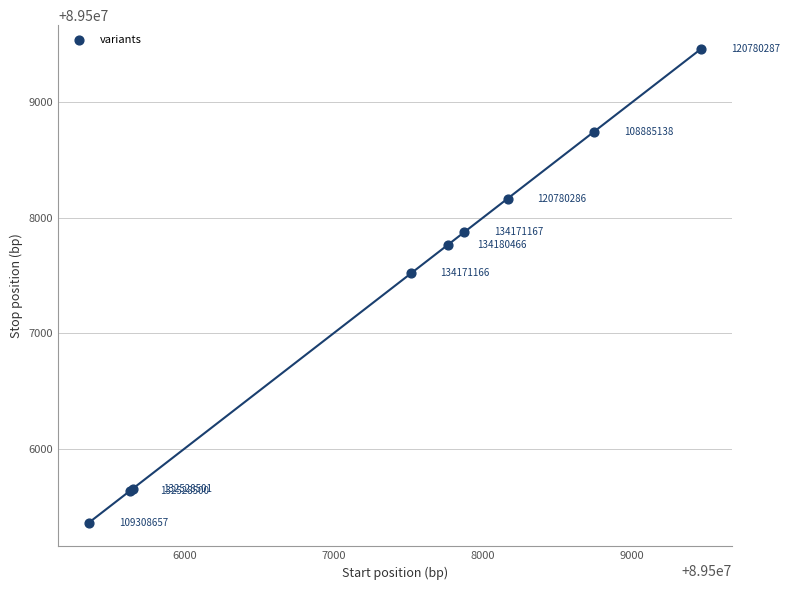

What Y value in the scatter plot is closest to 89507412?

89507521